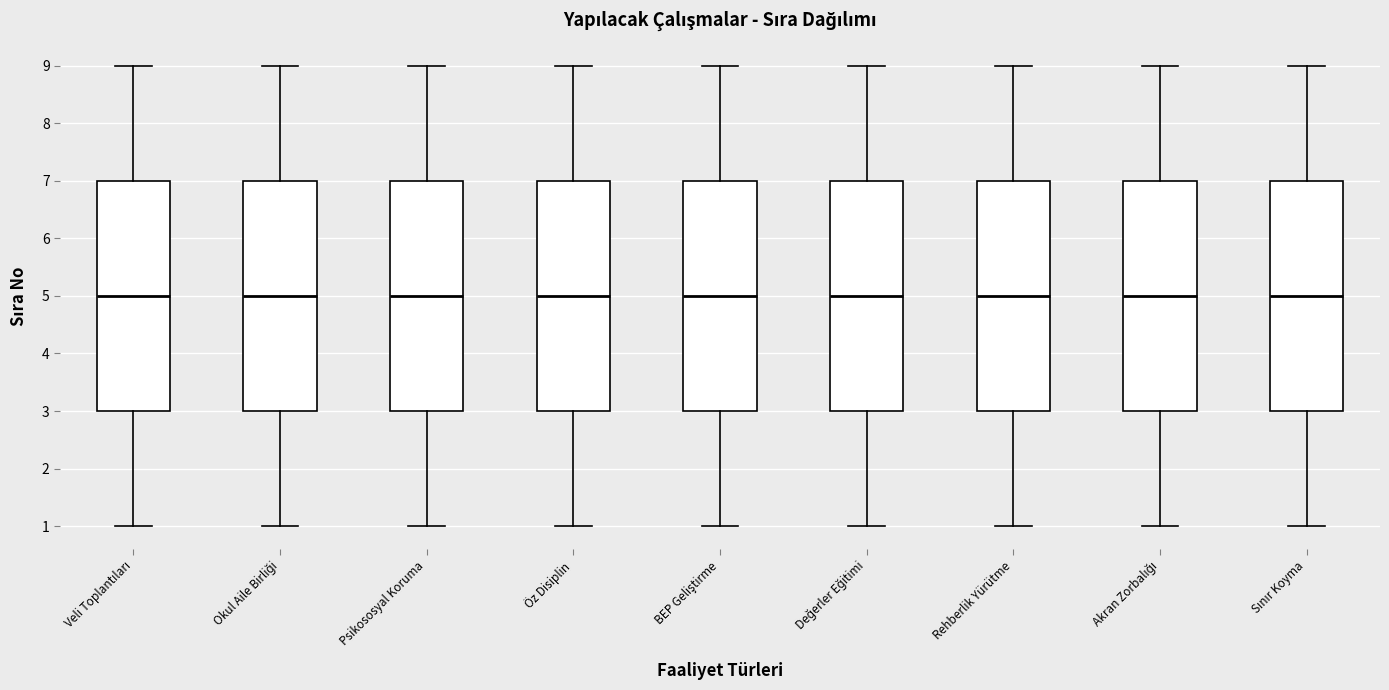

Reading left to right, read every box against the y-axis: the position of its median line, the range the box covers, and the ends of its whiskers. The values are not printed on the chart, so give them approximately, as read against the axis.

Veli Toplantıları: median 5, box 3 to 7, whiskers 1 to 9
Okul Aile Birliği: median 5, box 3 to 7, whiskers 1 to 9
Psikososyal Koruma: median 5, box 3 to 7, whiskers 1 to 9
Öz Disiplin: median 5, box 3 to 7, whiskers 1 to 9
BEP Geliştirme: median 5, box 3 to 7, whiskers 1 to 9
Değerler Eğitimi: median 5, box 3 to 7, whiskers 1 to 9
Rehberlik Yürütme: median 5, box 3 to 7, whiskers 1 to 9
Akran Zorbalığı: median 5, box 3 to 7, whiskers 1 to 9
Sınır Koyma: median 5, box 3 to 7, whiskers 1 to 9